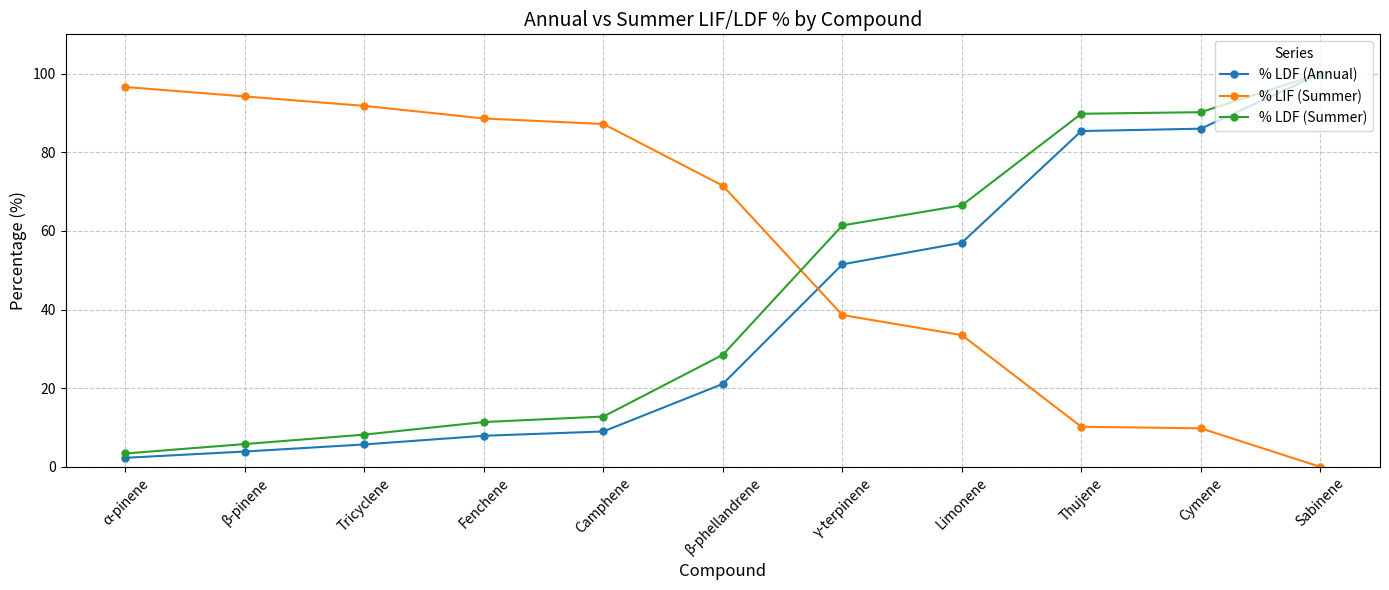

At Camphene, list the series in order from smallest to largest.

% LDF (Annual), % LDF (Summer), % LIF (Summer)